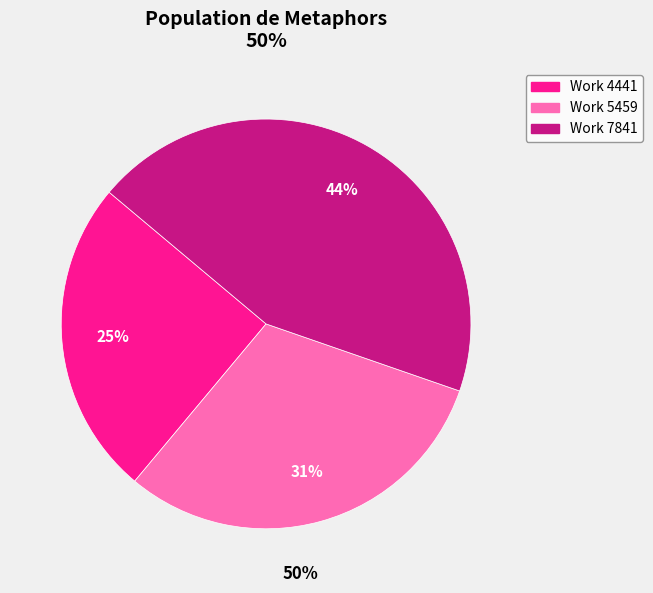

Which category has the smallest portion of the pie?

Work 4441